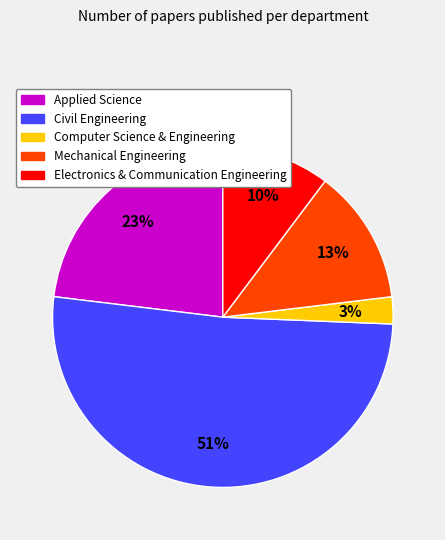

How many slices are in this pie chart?

5